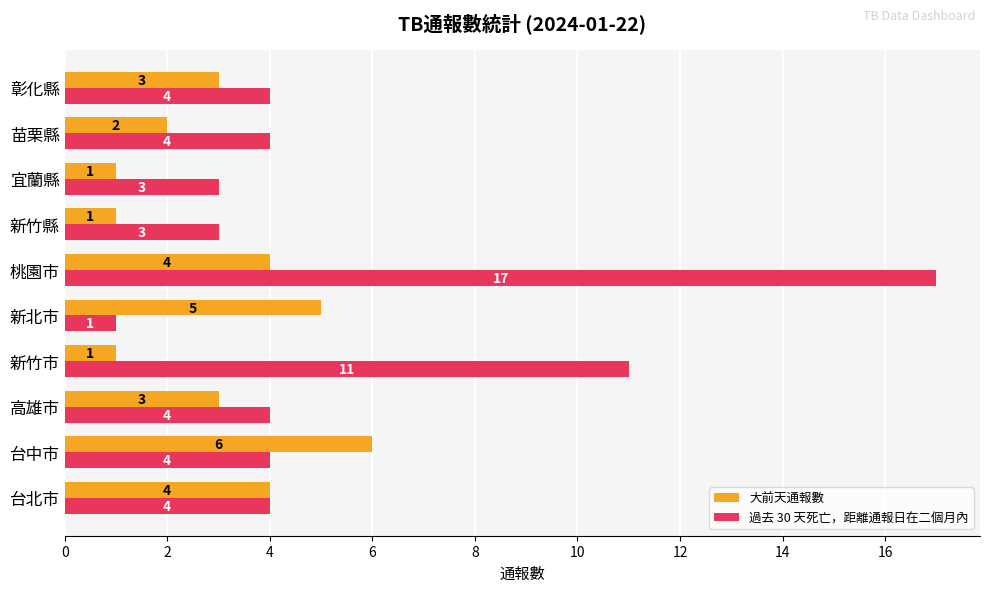

What is the average value of the 過去 30 天死亡，距離通報日在二個月內 series?

6